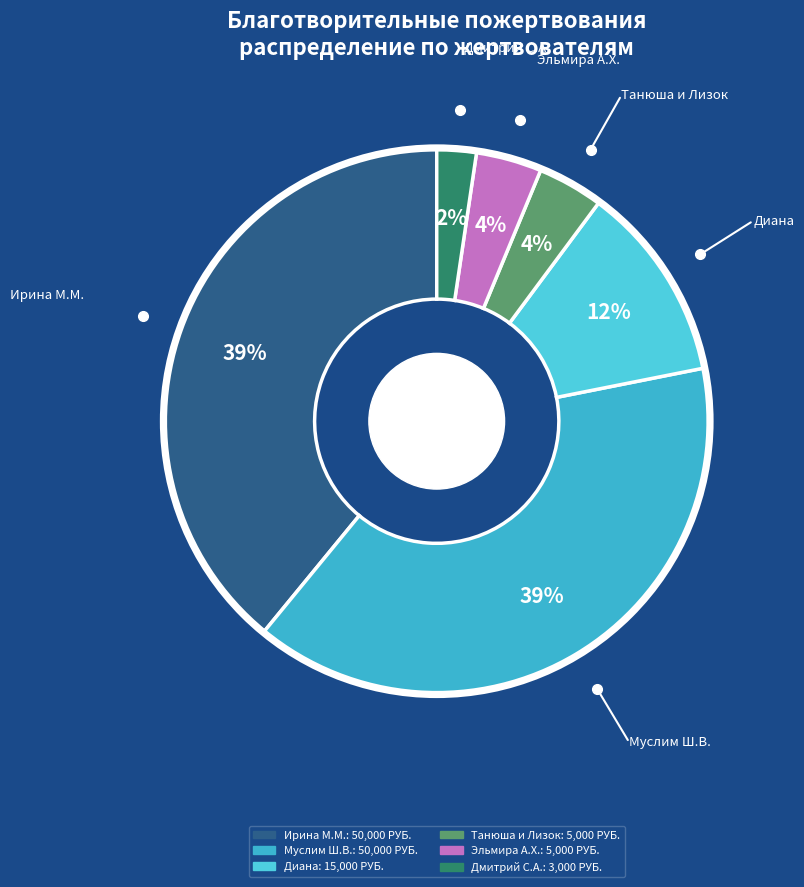

How many segments does this pie chart have?

6